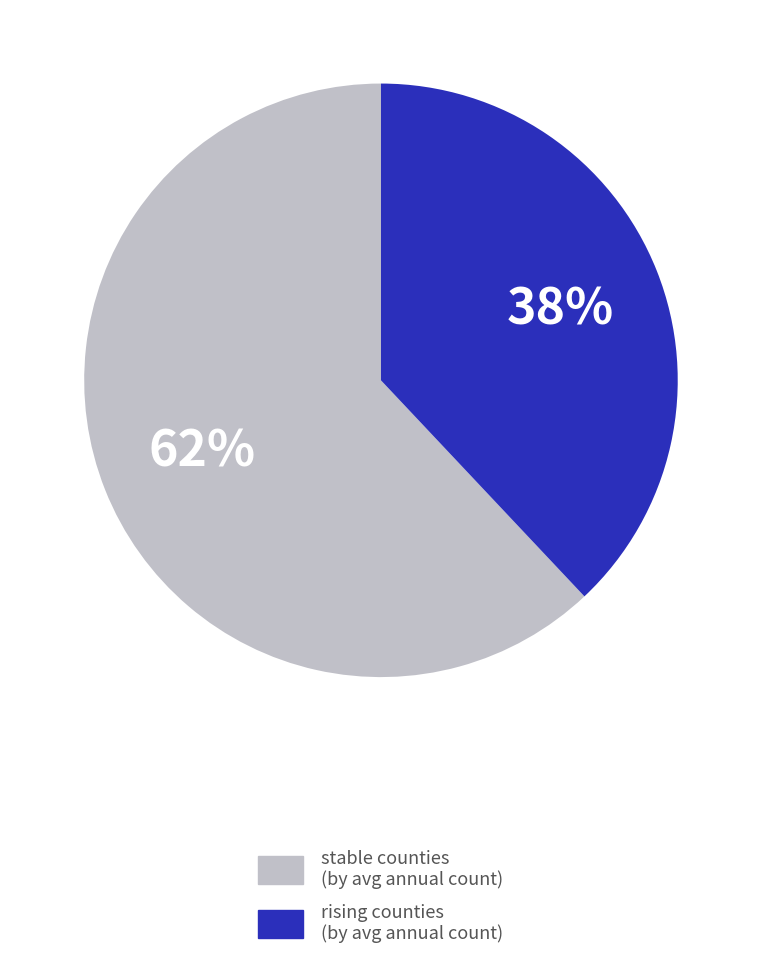

Which slice represents more than half of the pie?

stable